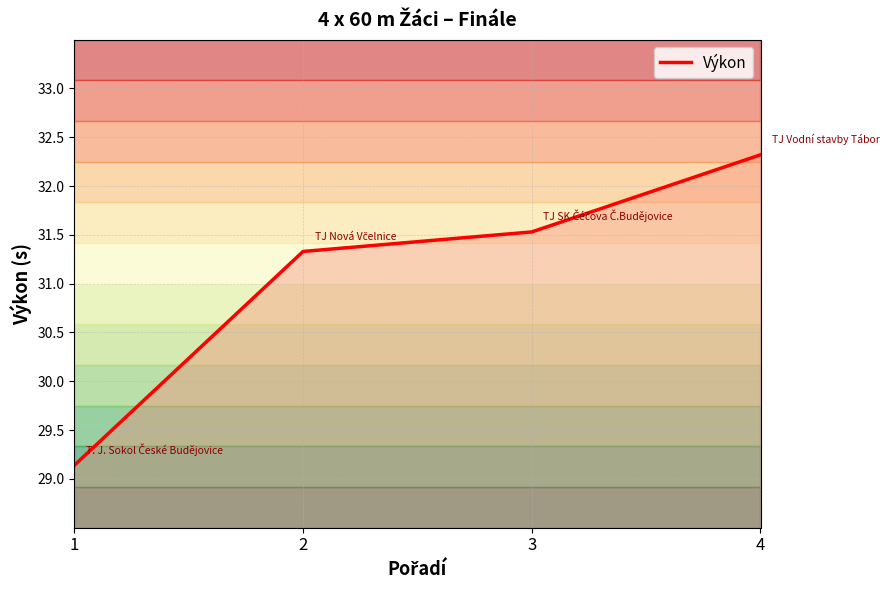

What is the ratio of the value at 1 to the value at 3?

0.9